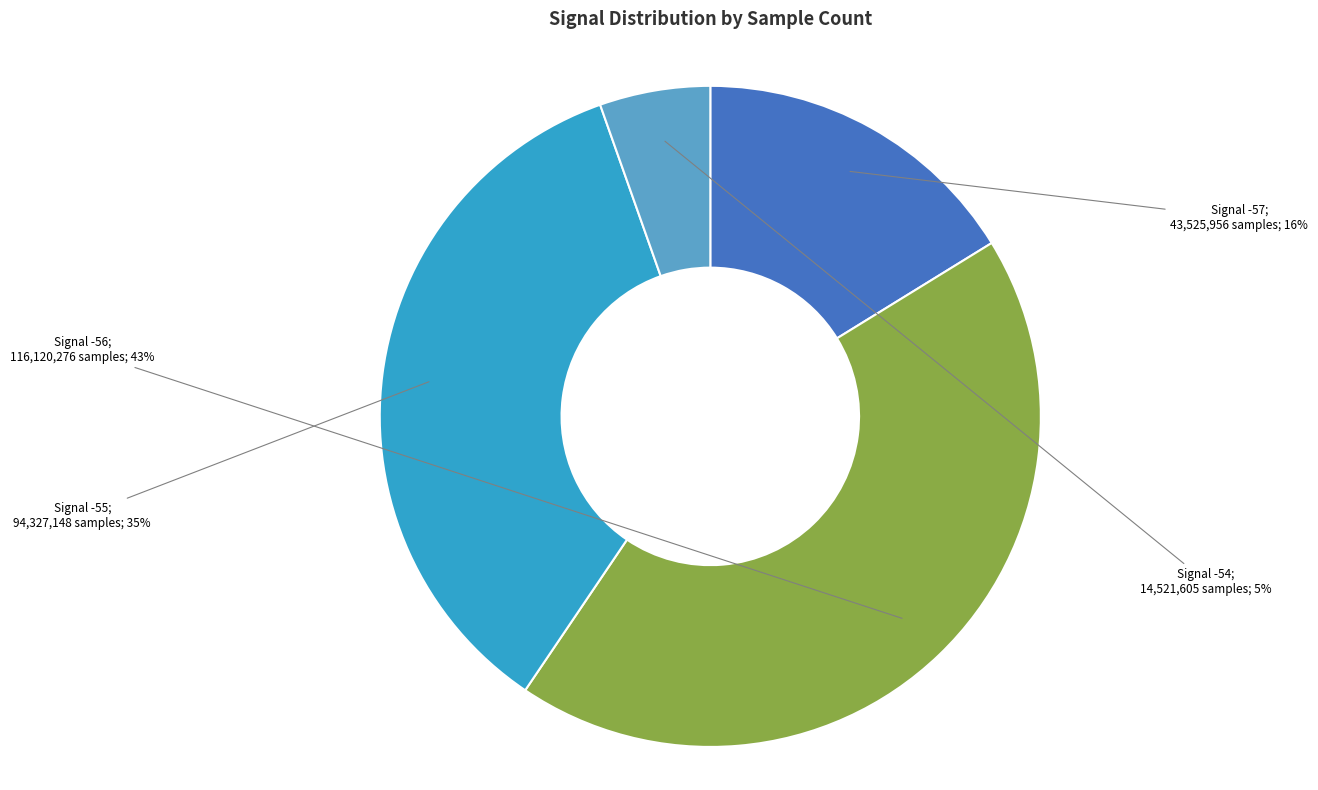

Count the number of slices in the pie.

4